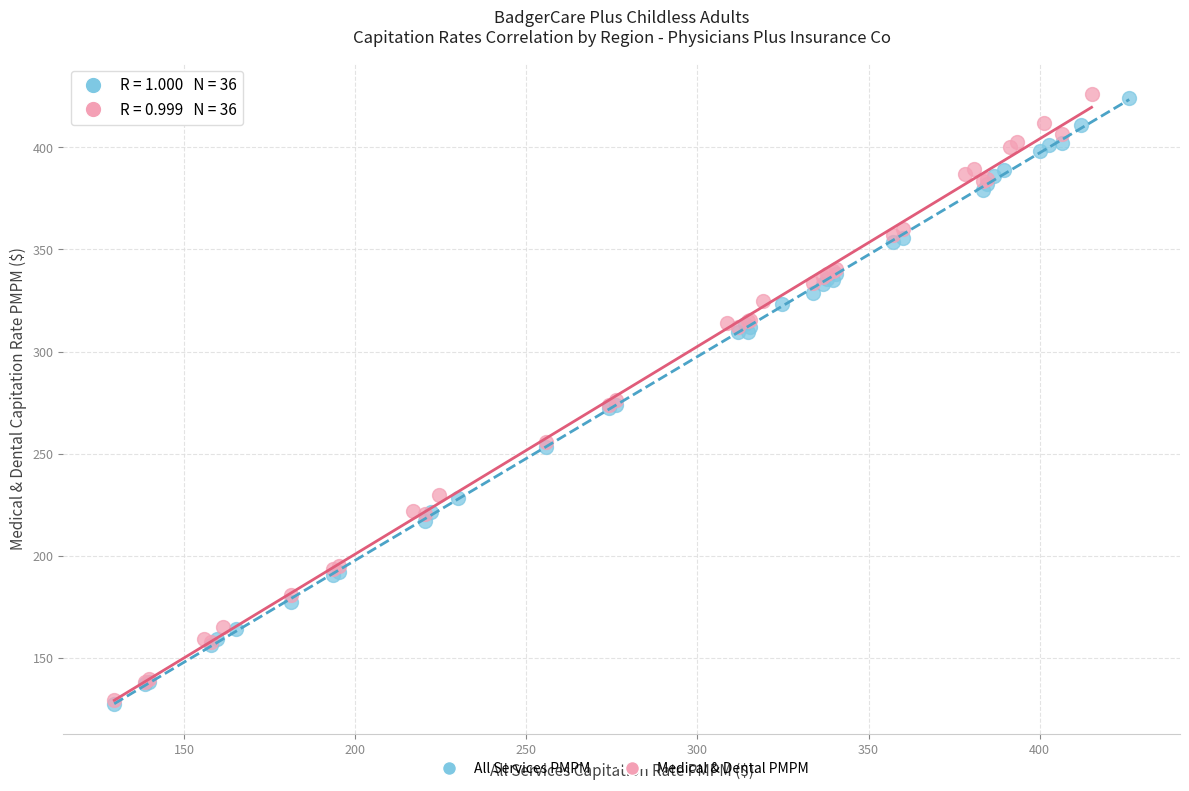

Which series has the widest spread of Y values?

Medical & Dental PMPM